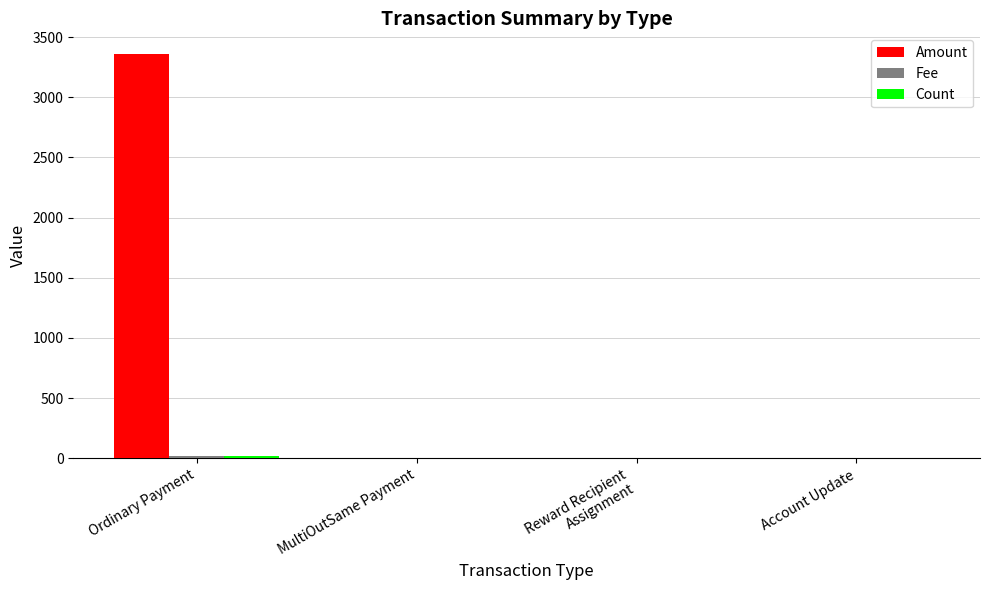

At which category is the sum across all series the highest?

Ordinary Payment